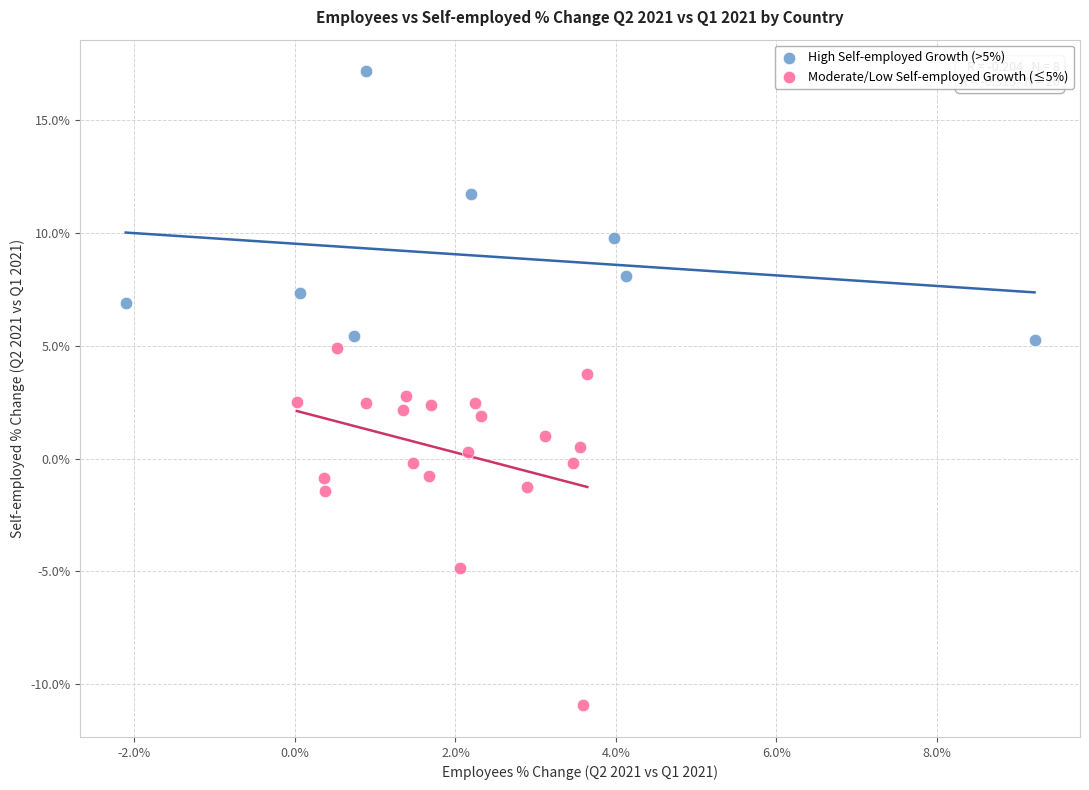

Which series has the largest Y range (max minus min)?

Moderate/Low Self-employed Growth (≤5%)